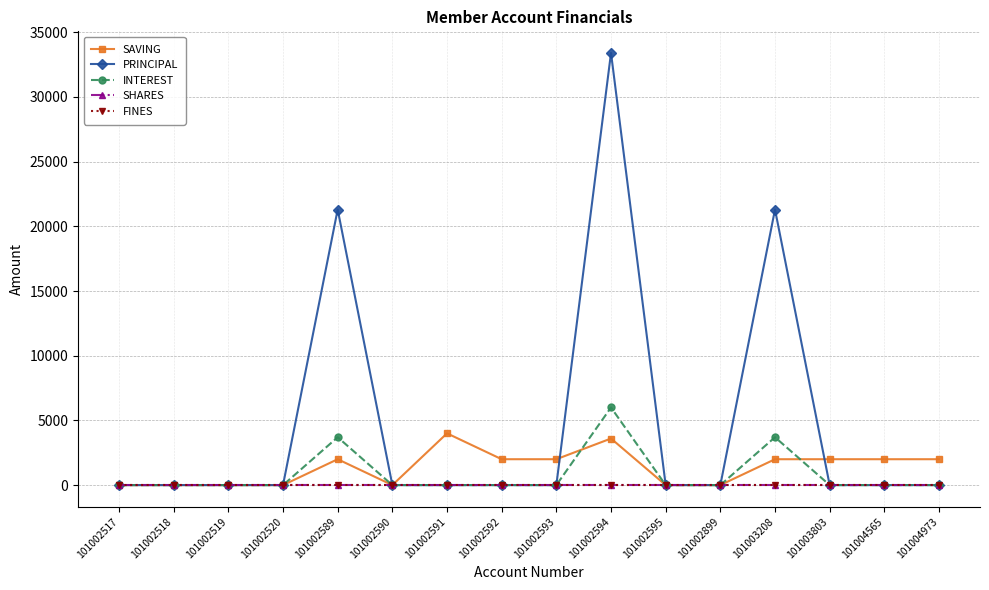

What is the highest value of the INTEREST series?

6000